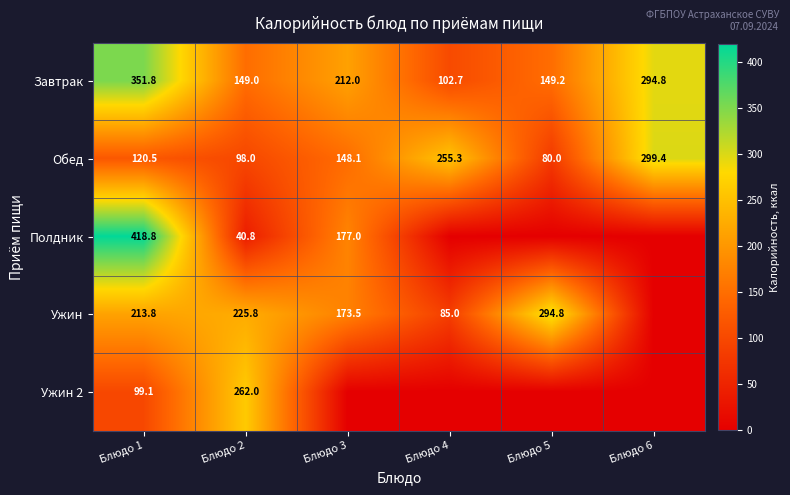

How many values in the Обед series are below 148?

3